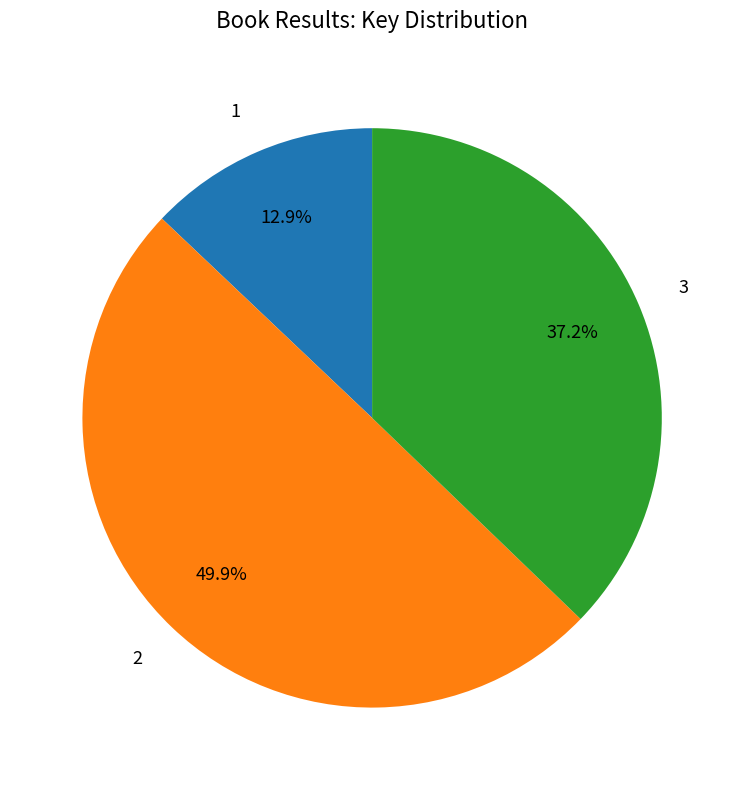

Which category has the smallest portion of the pie?

1